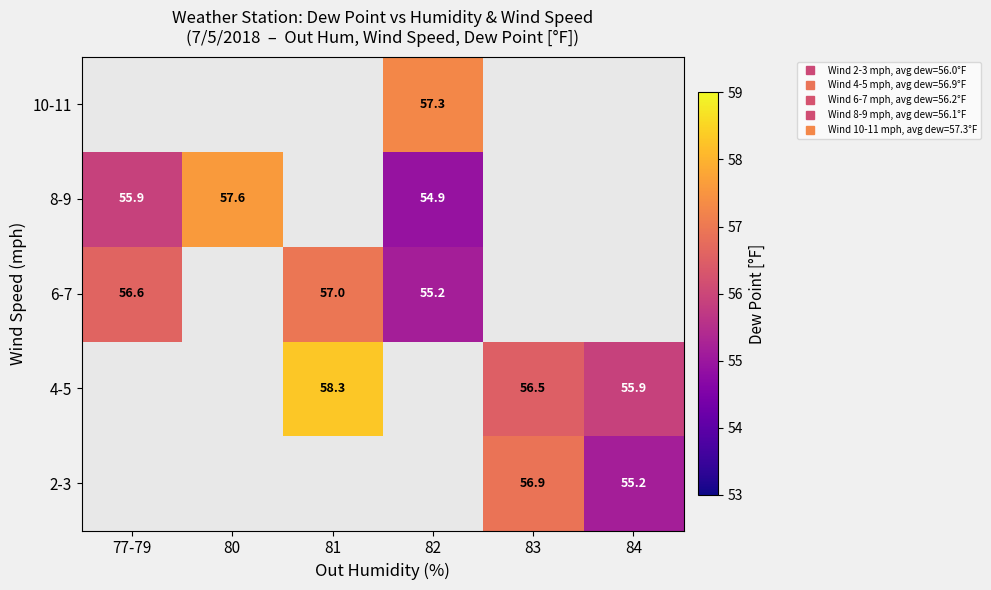

How many series are shown in this chart?

5